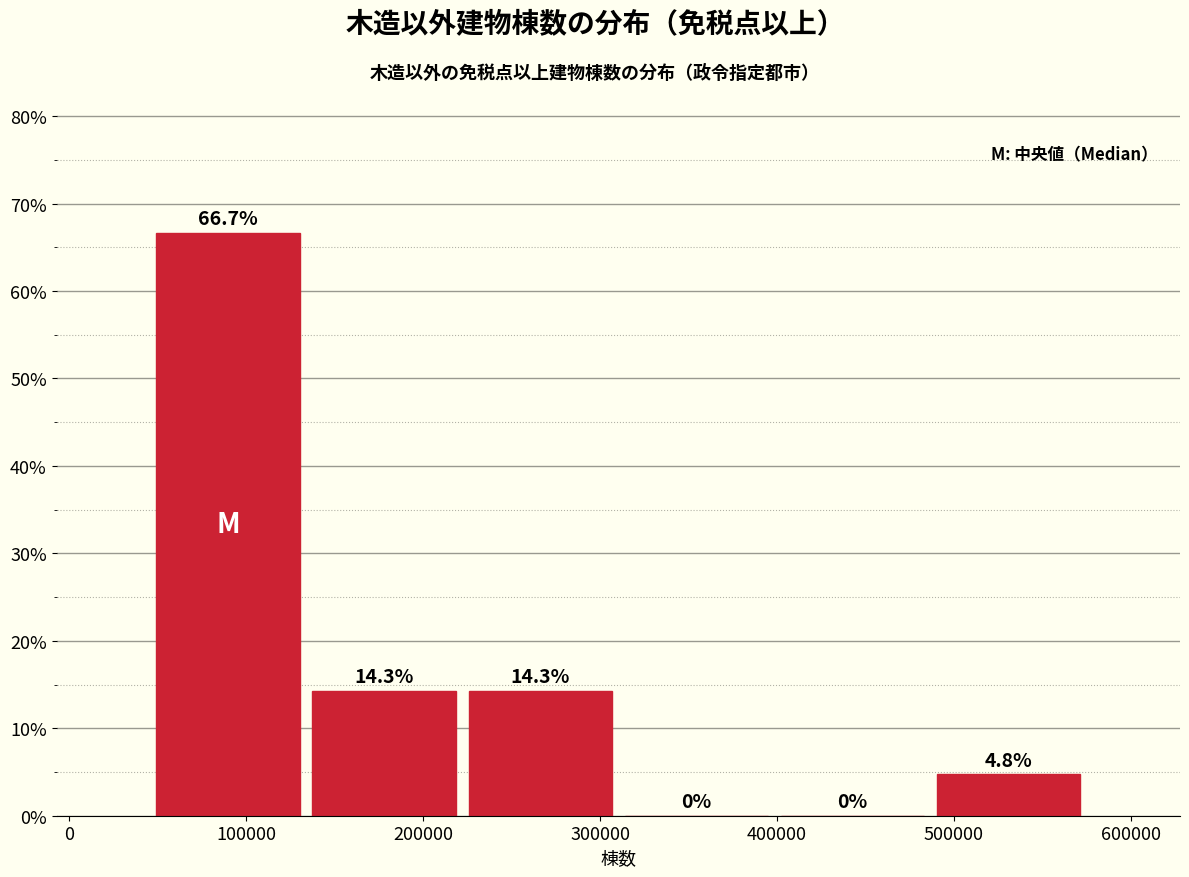

Reading left to right, transcribe this chart: for each bar, give the range it covers on the x-axis and its height. The bar edges are not printed on the chart, so give them approximately, as read against the axis.

50000 to 130000: 66.7
130000 to 220000: 14.3
220000 to 310000: 14.3
310000 to 400000: 0.0
400000 to 490000: 0.0
490000 to 570000: 4.8